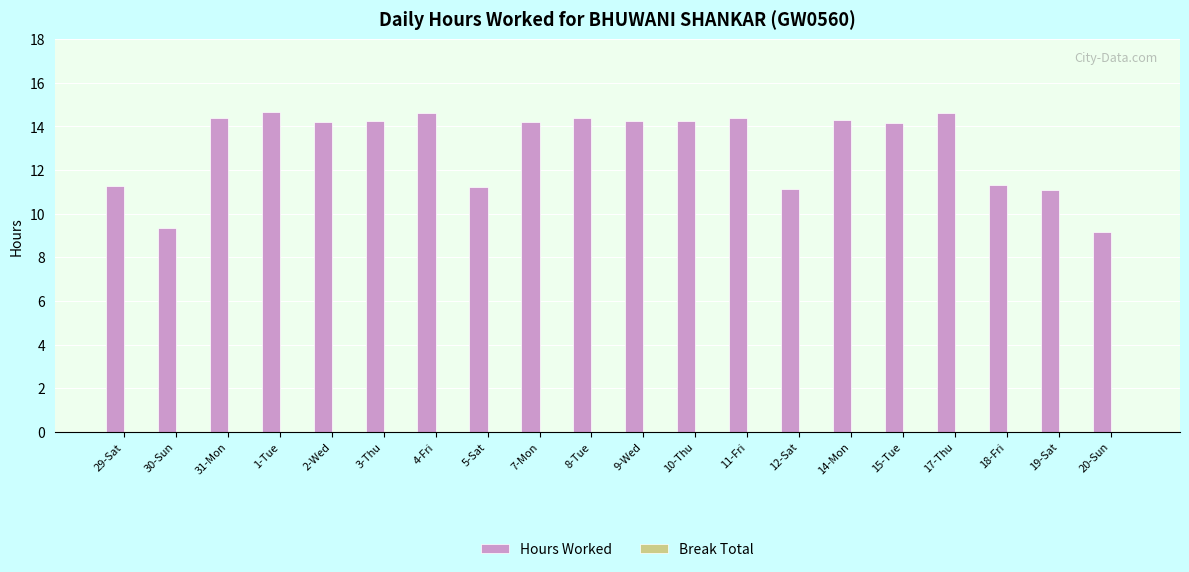

What is the label of the 4th bar from the left?

1-Tue